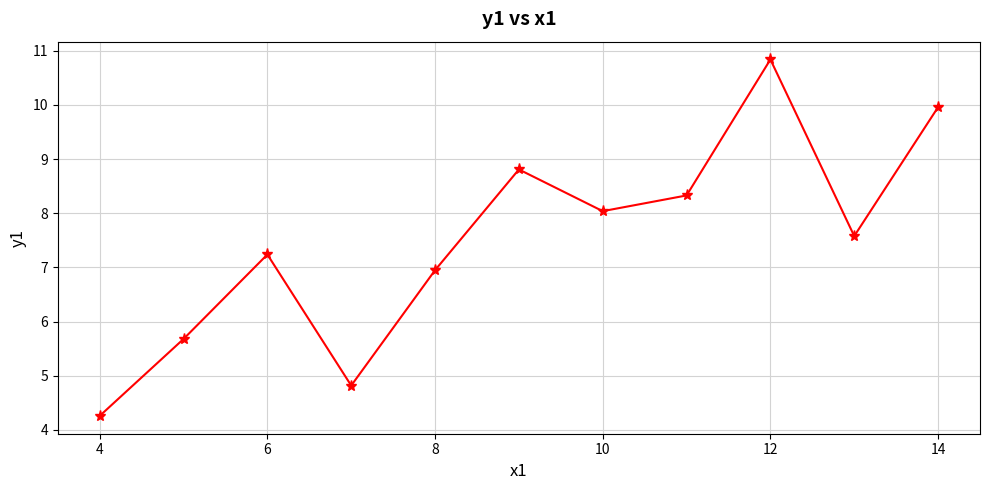

What is the sum of all values?

82.5